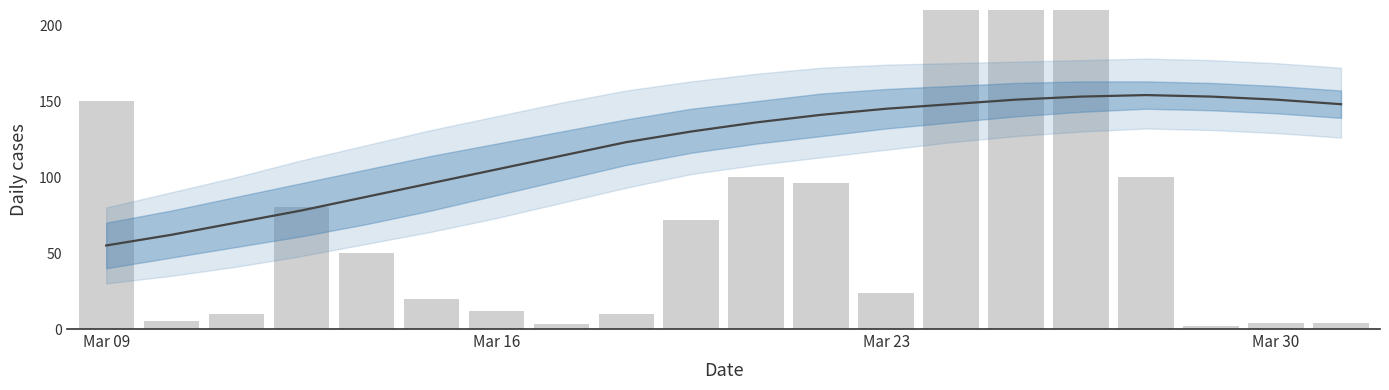

How many values in the Ilość series exceed 50?

9